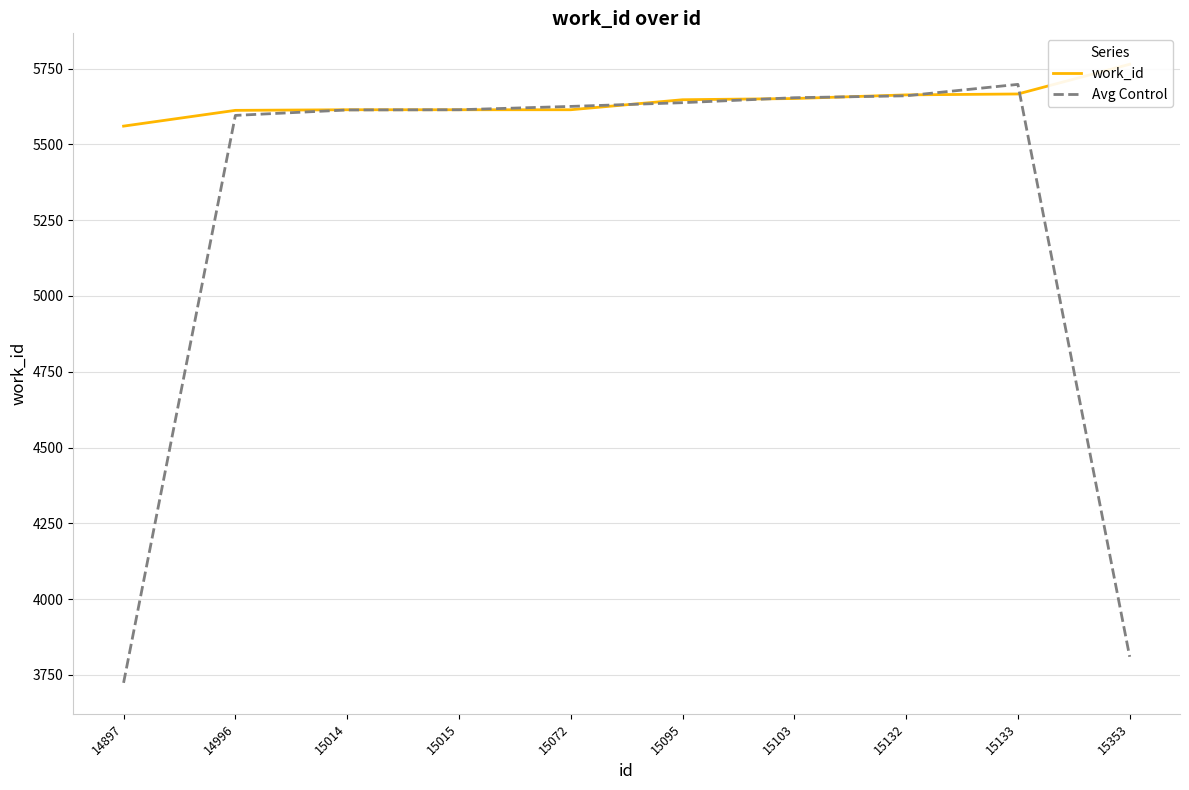

The value of Avg Control at 14996 is 5595.3. True or false?

True